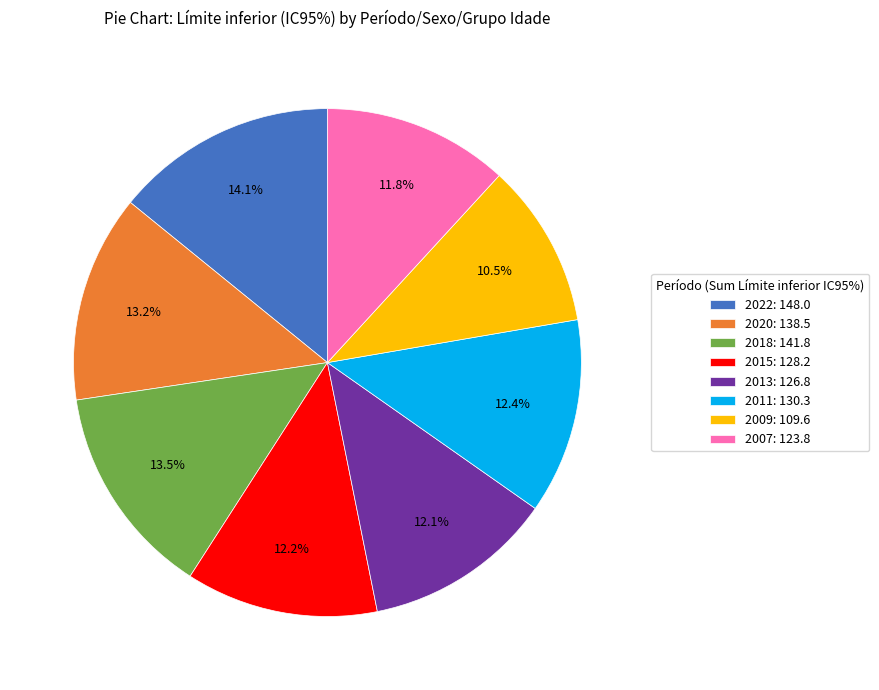

Is there a majority slice in this chart?

No